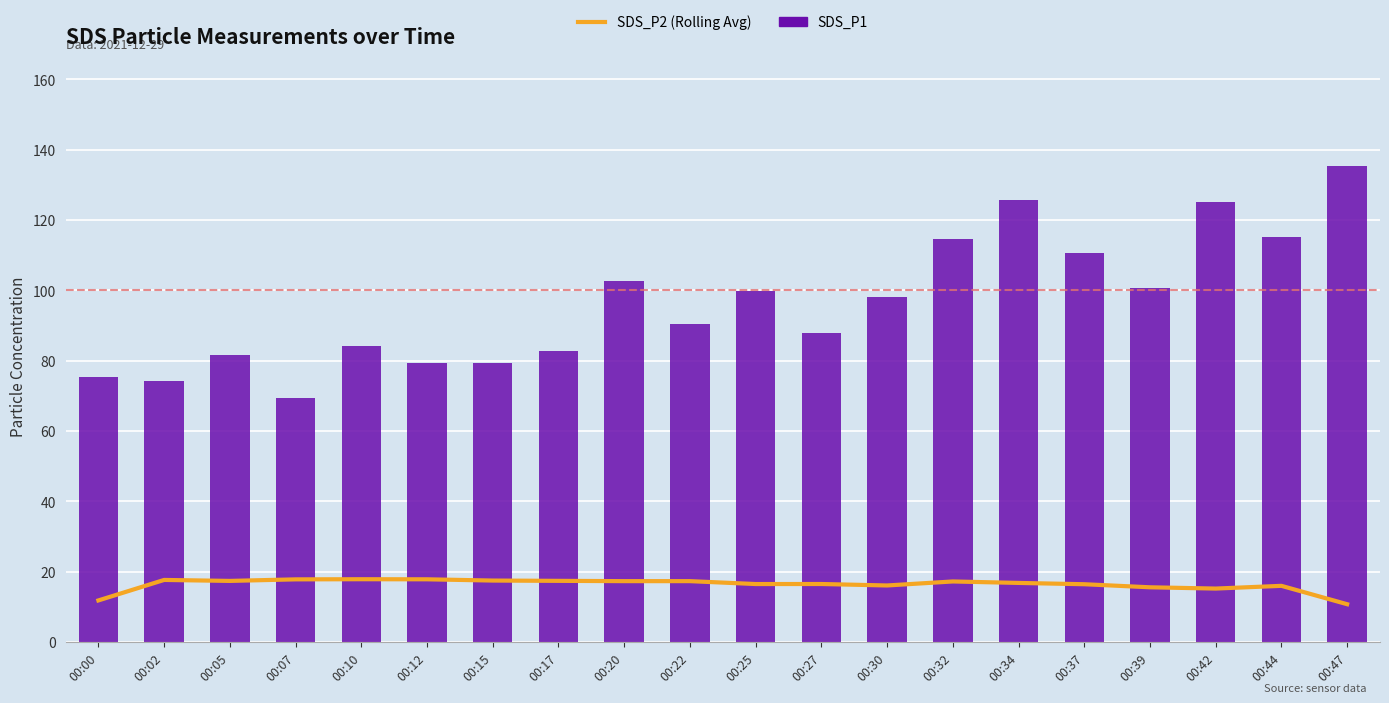

Reading left to right, what are all the values shown in this chart?

SDS_P2 (Rolling Avg): 00:00=11.8	00:02=17.6	00:05=17.3	00:07=17.8	00:10=17.8	00:12=17.8	00:15=17.4	00:17=17.4	00:20=17.3	00:22=17.3	00:25=16.5	00:27=16.5	00:30=16.0	00:32=17.2	00:34=16.8	00:37=16.4	00:39=15.5	00:42=15.2	00:44=15.9	00:47=10.7
SDS_P1: 00:00=75.3	00:02=74.3	00:05=81.7	00:07=69.3	00:10=84.3	00:12=79.2	00:15=79.3	00:17=82.8	00:20=102.5	00:22=90.4	00:25=99.9	00:27=87.8	00:30=98.1	00:32=114.7	00:34=125.8	00:37=110.7	00:39=100.6	00:42=125.2	00:44=115.0	00:47=135.3